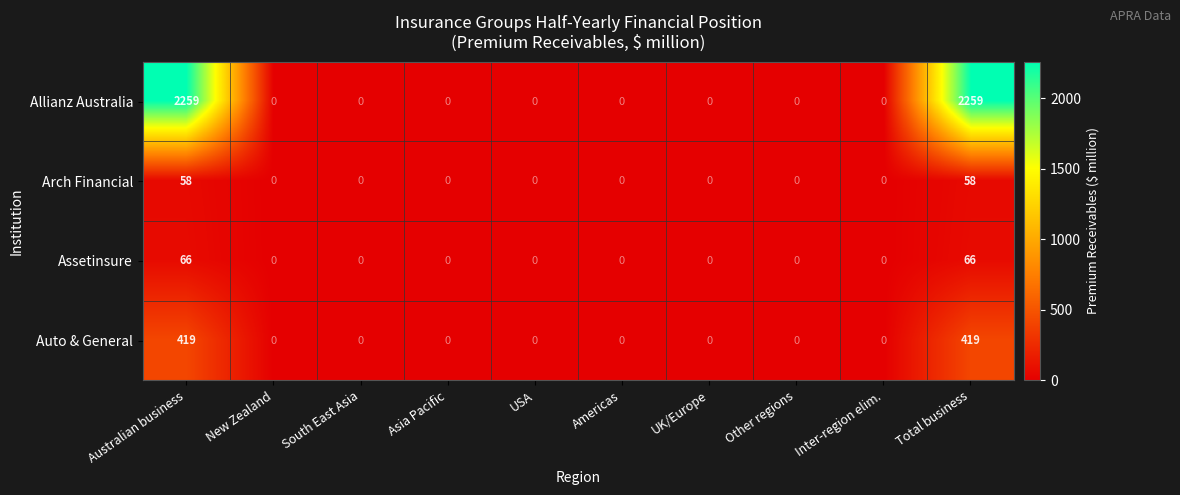

Rank the series at Total business from highest to lowest value.

Allianz Australia, Auto & General, Assetinsure, Arch Financial